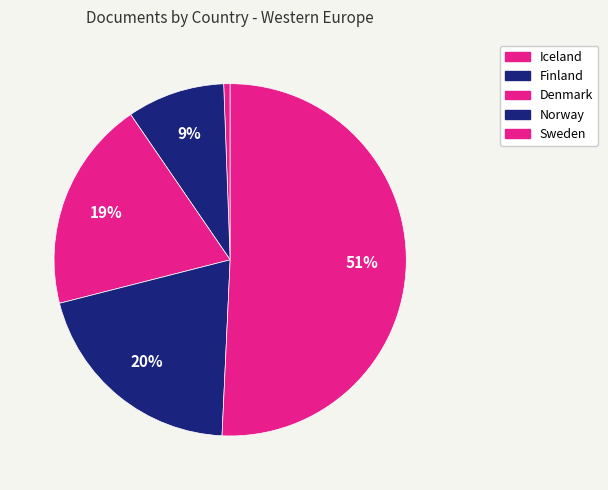

What percentage is NOT represented by Finland?

91.0%